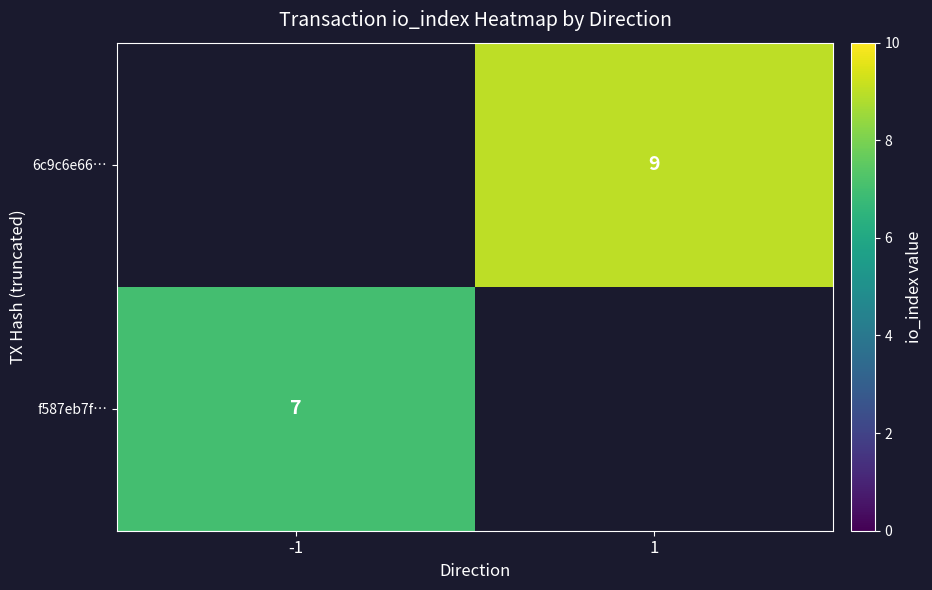

True or false: 6c9c6e66… has a value of 5.5 at 1.

False